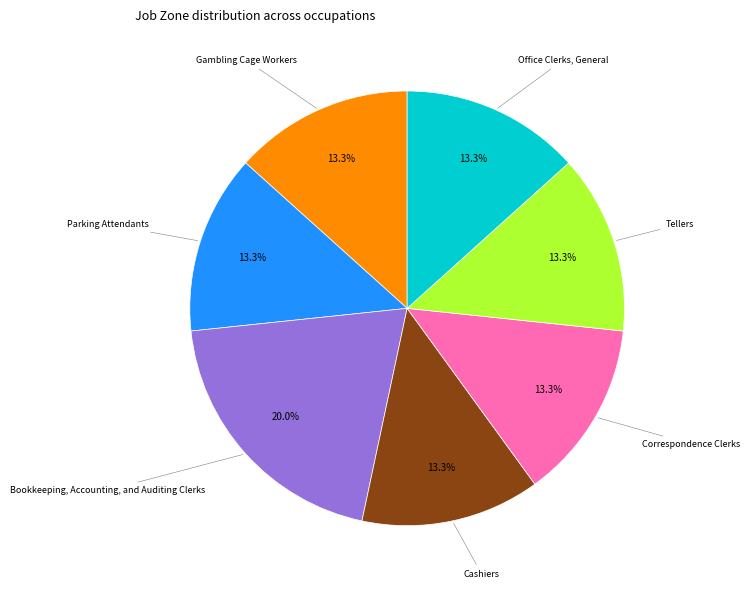

Is there a majority slice in this chart?

No